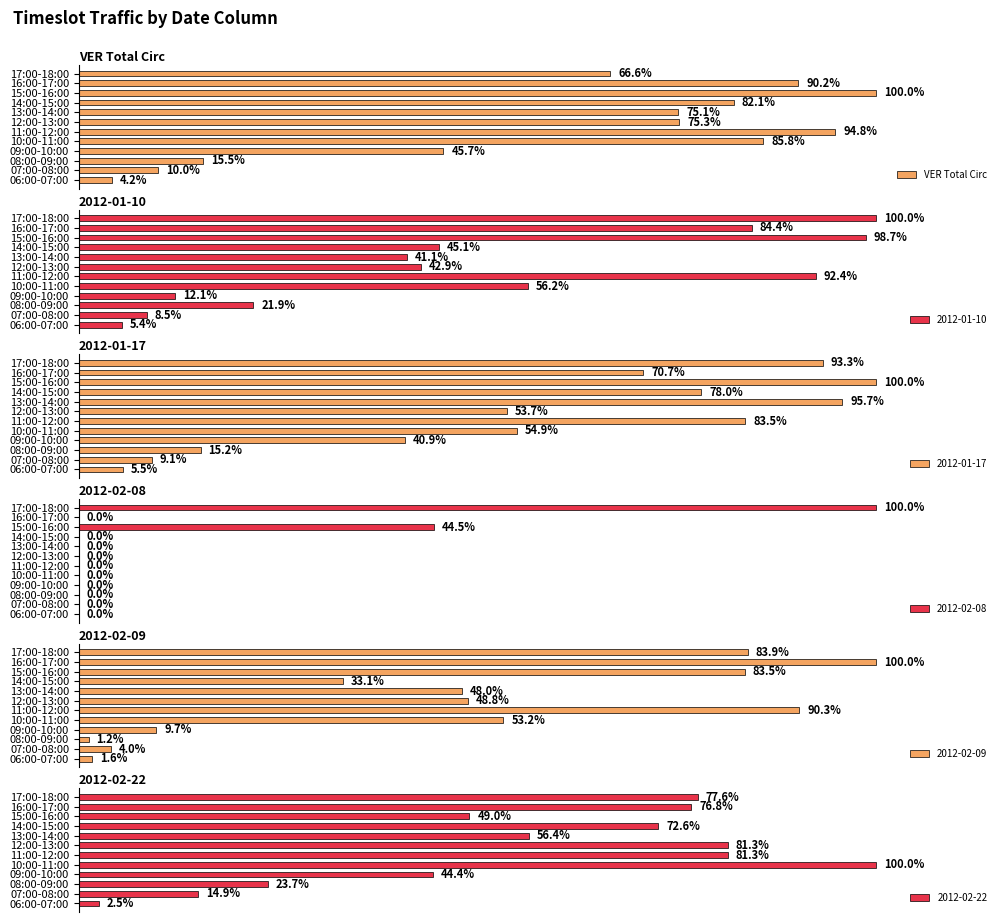

Does the chart contain stacked bars?

No